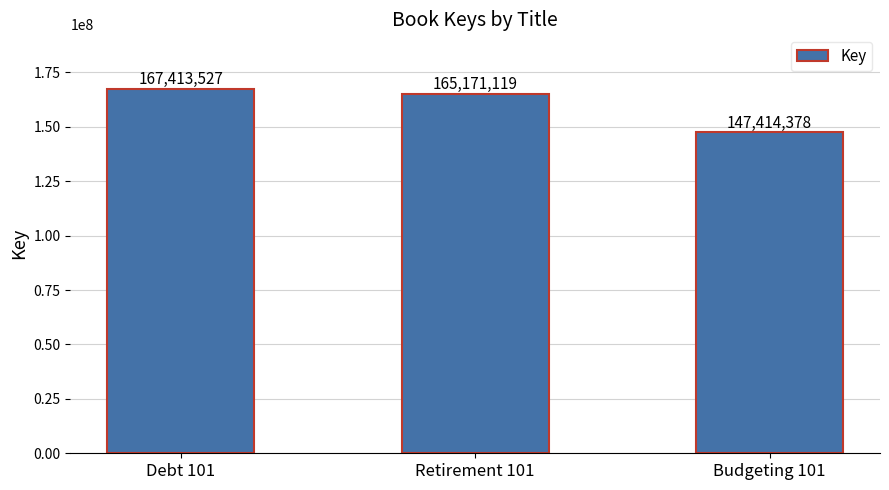

How many distinct data groups are displayed?

1